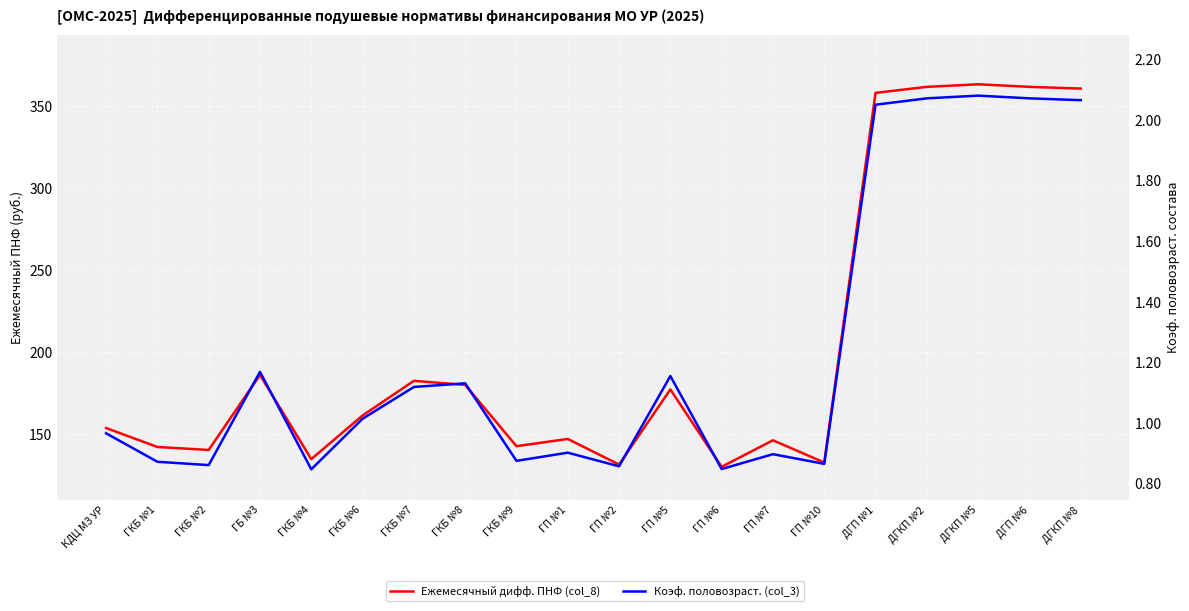

What is the label of the 4th point from the right?

ДГКП №2